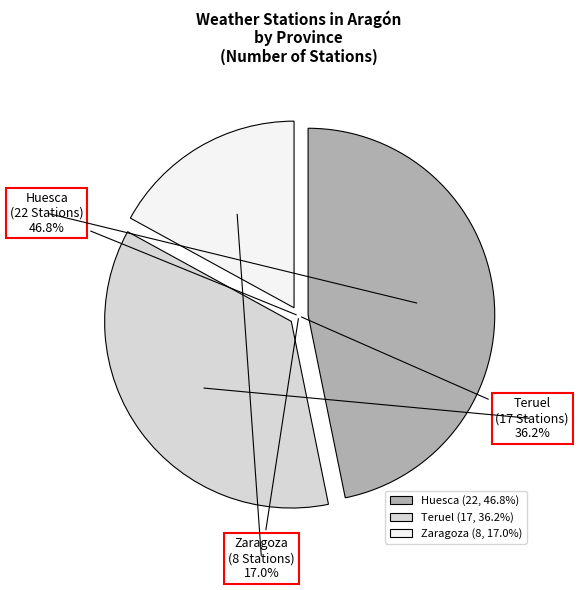

Which slice is the largest?

Huesca